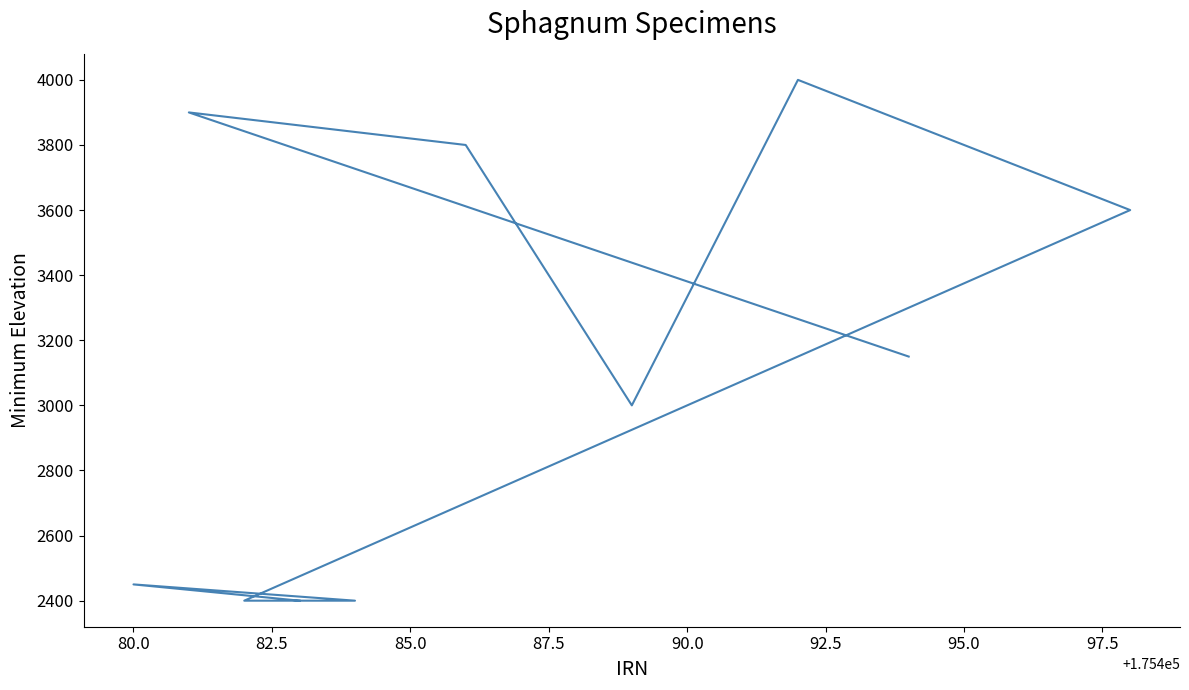

True or false: the data shows 3845 at 80.0.

False